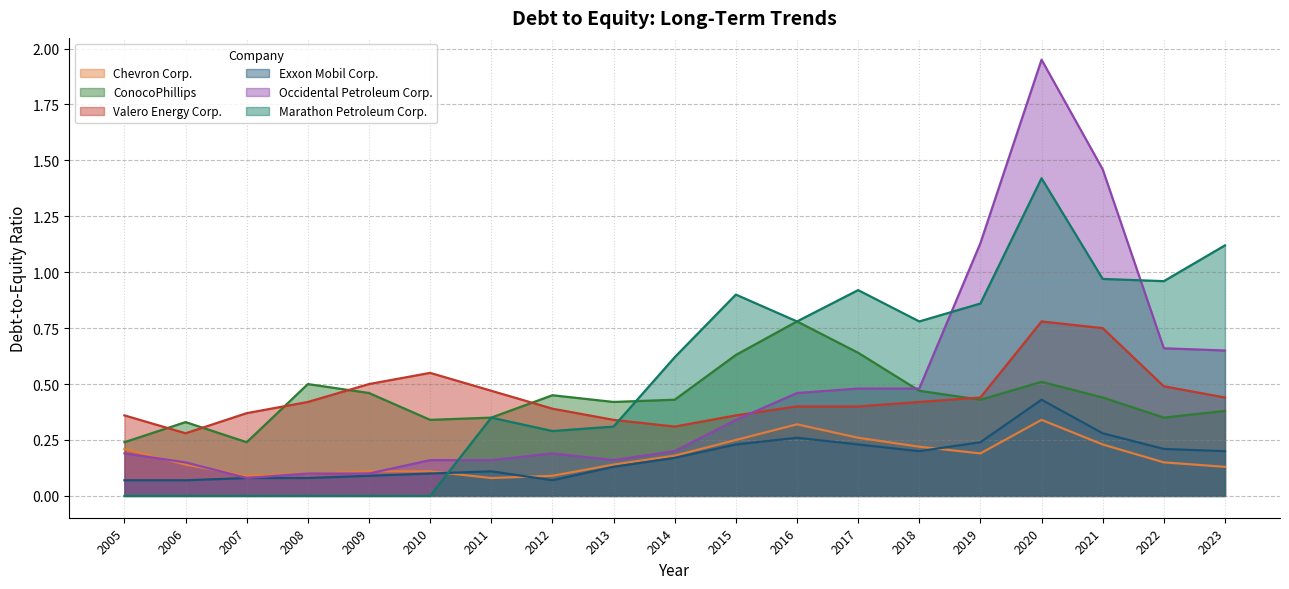

Between 2019 and 2016, which is larger?

2016